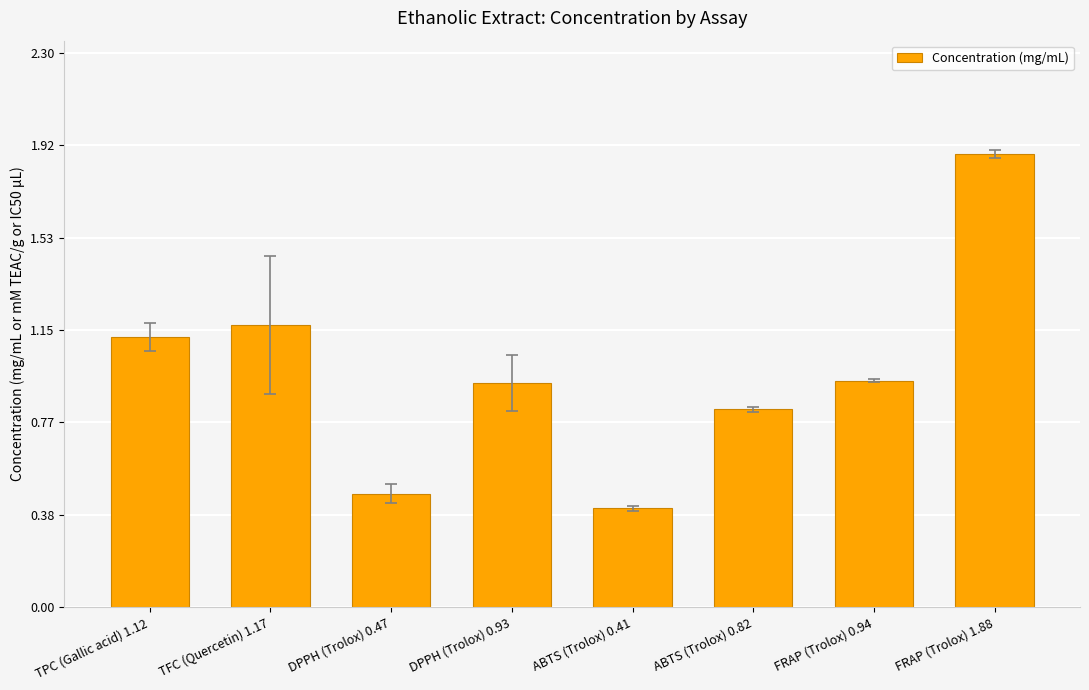

What is the label of the 5th bar from the right?

DPPH (Trolox) 0.93